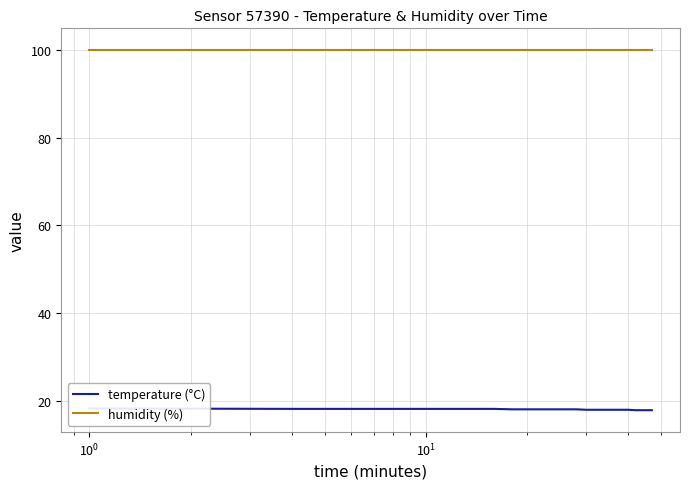

Rank the series at $\mathdefault{10^{0}}$ from highest to lowest value.

humidity (%), temperature (°C)